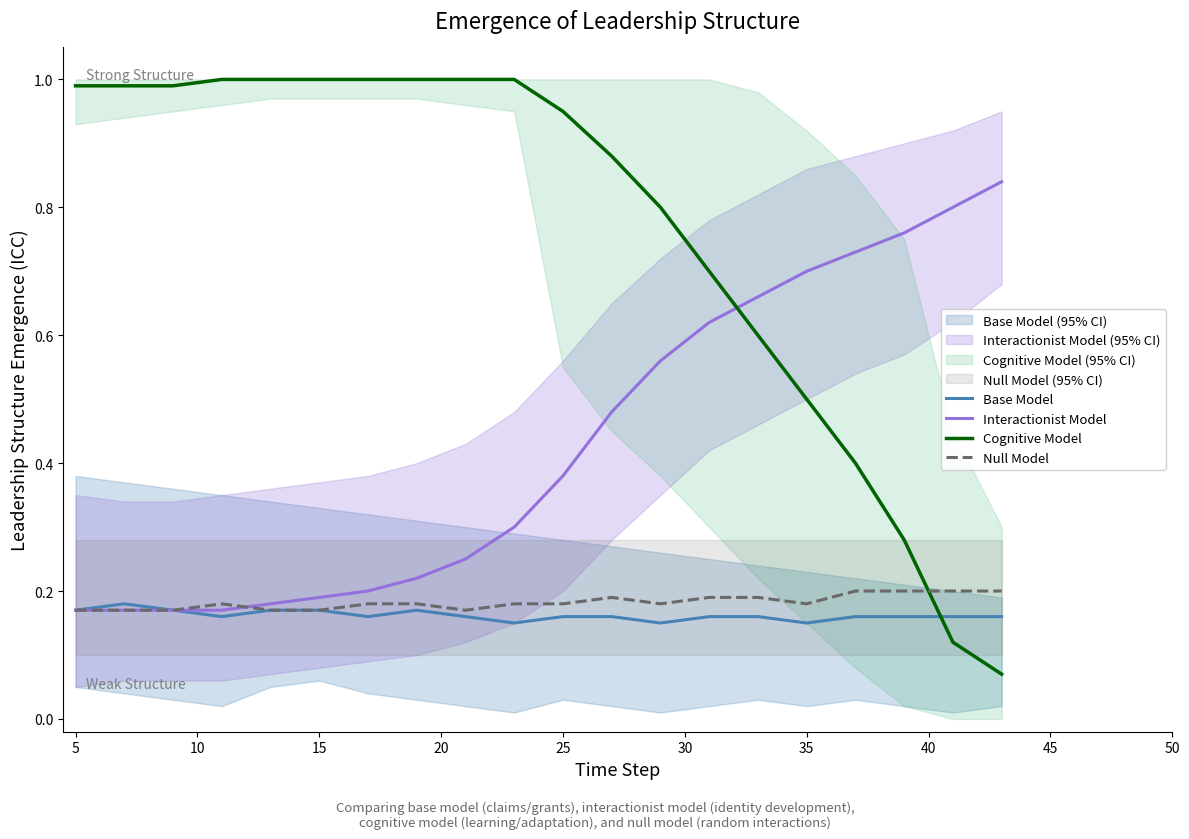

Reading left to right, transcribe all the data shown in this chart.

Base Model: 0.2	0.2	0.2	0.2	0.2	0.2	0.2	0.2	0.2	0.1	0.2	0.2	0.1	0.2	0.2	0.1	0.2	0.2	0.2	0.2
Interactionist Model: 0.2	0.2	0.2	0.2	0.2	0.2	0.2	0.2	0.2	0.3	0.4	0.5	0.6	0.6	0.7	0.7	0.7	0.8	0.8	0.8
Cognitive Model: 1.0	1.0	1.0	1.0	1.0	1.0	1.0	1.0	1.0	1.0	0.9	0.9	0.8	0.7	0.6	0.5	0.4	0.3	0.1	0.1
Null Model: 0.2	0.2	0.2	0.2	0.2	0.2	0.2	0.2	0.2	0.2	0.2	0.2	0.2	0.2	0.2	0.2	0.2	0.2	0.2	0.2